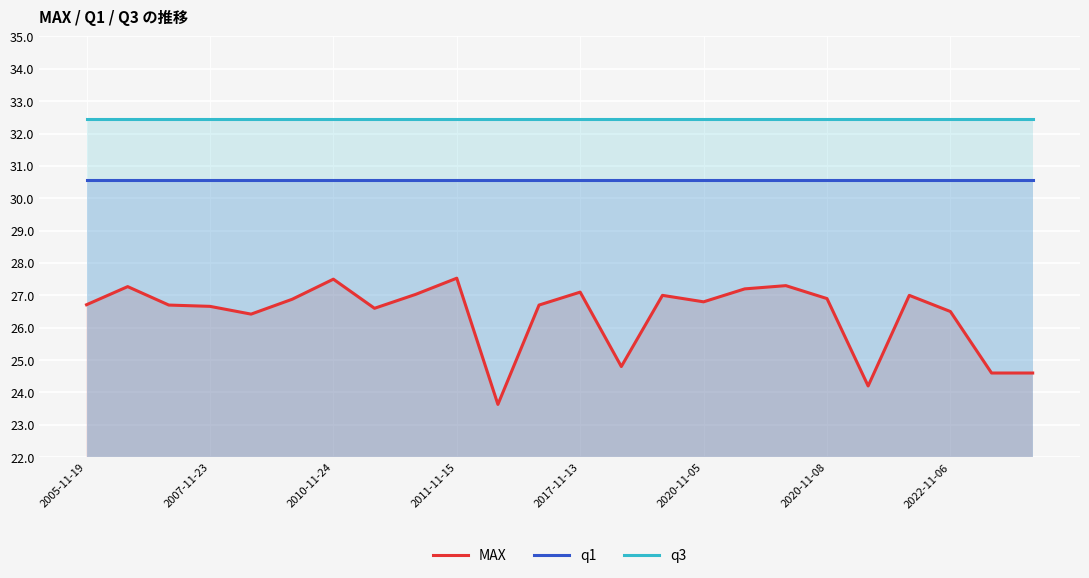

True or false: MAX and q1 cross at least once.

False